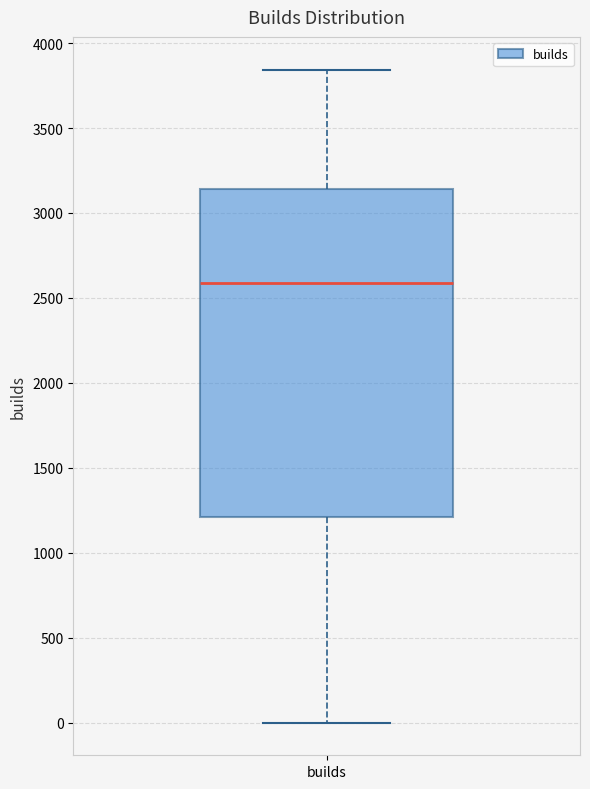

Where does the median line of the box for builds sit on the y-axis? The values are not printed on the chart, so give them approximately, as read against the axis.

2600